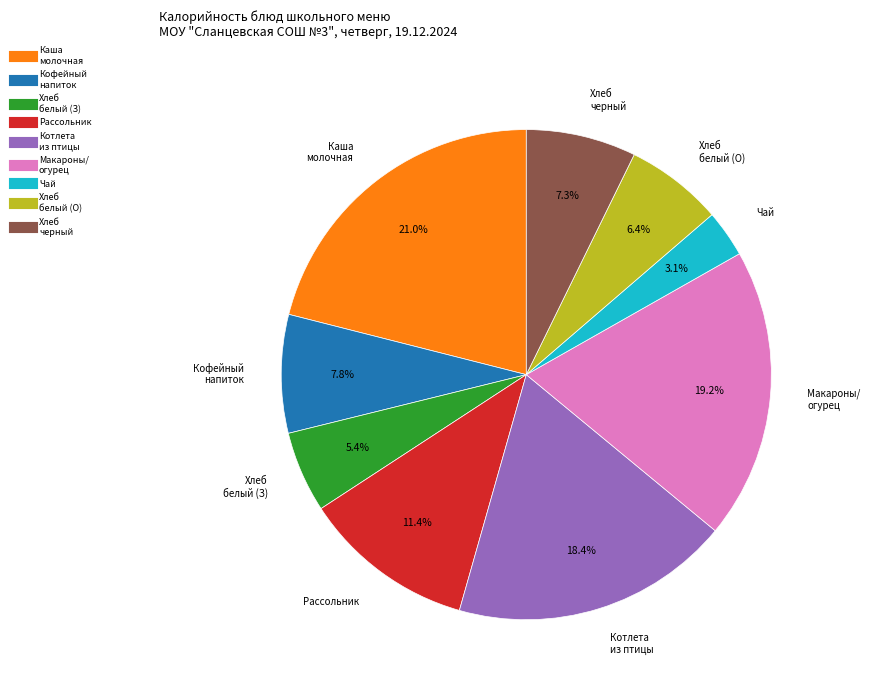

Is there any slice that represents more than half of the pie?

No